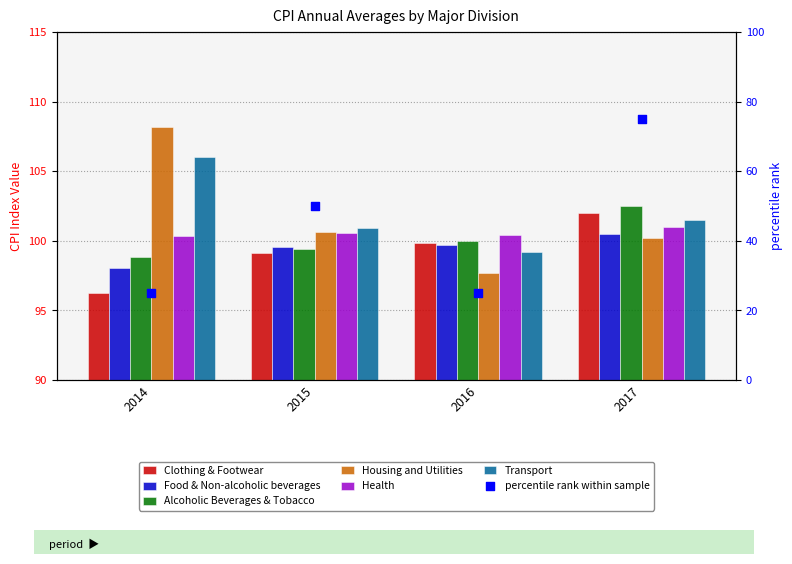

Which series has the largest Y range (max minus min)?

Housing and Utilities